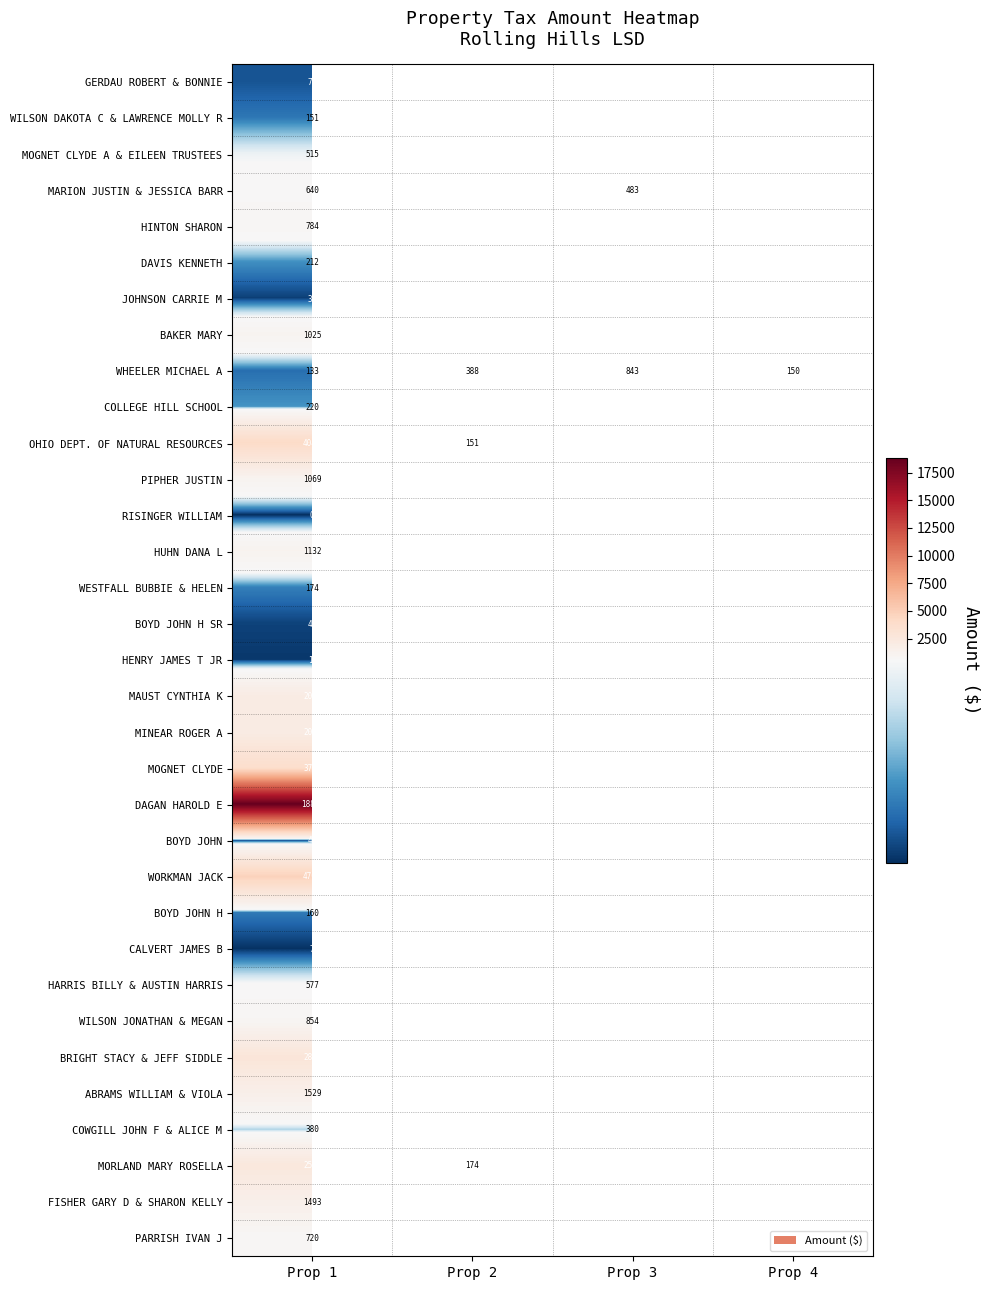

At which label does FISHER GARY D & SHARON KELLY reach its peak?

Prop 1